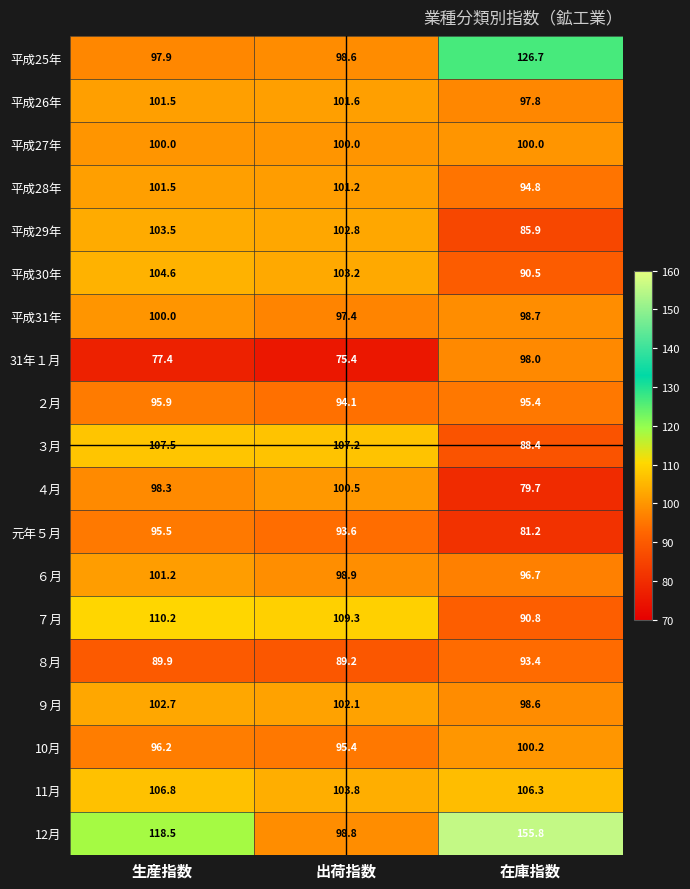

Which series has the widest spread of values?

12月